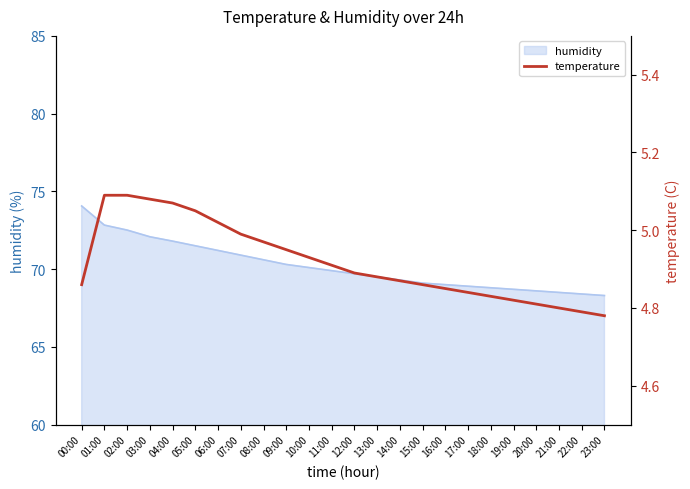

True or false: humidity has a value of 68.8 at 18:00.

True